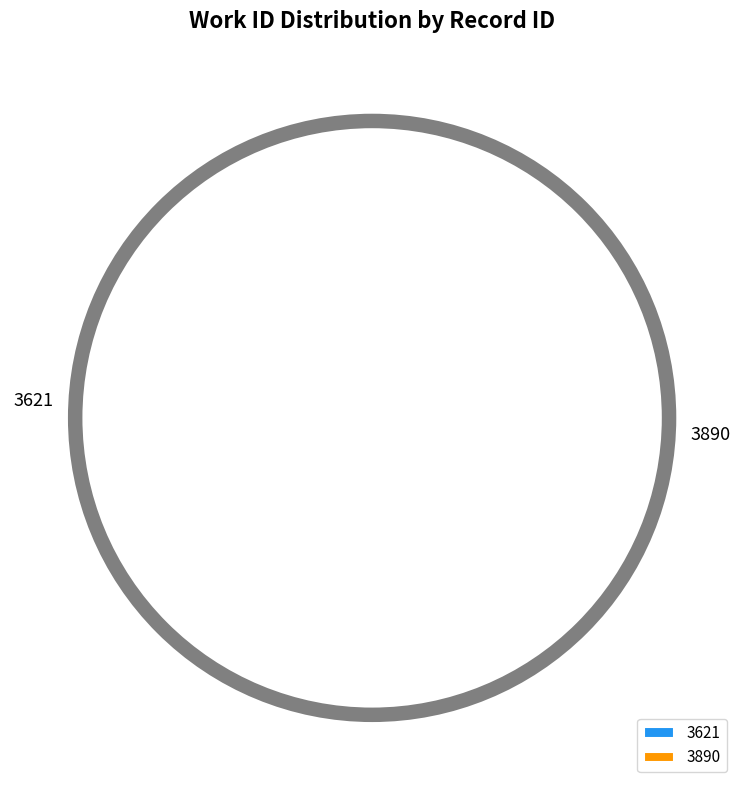

True or false: 3890 accounts for 42% of the total.

False